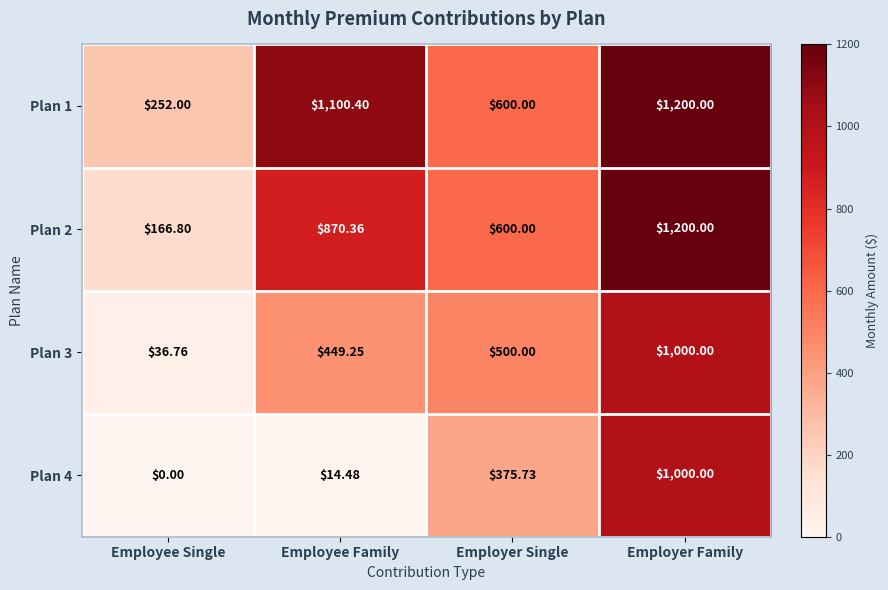

At which label does Plan 1 first exceed 1100?

Employee Family